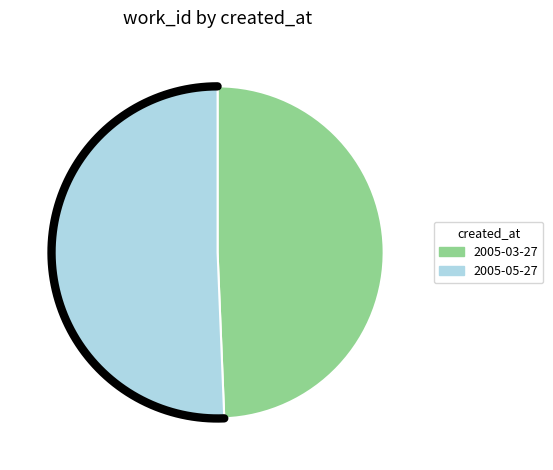

True or false: 2005-03-27 accounts for 49% of the total.

True